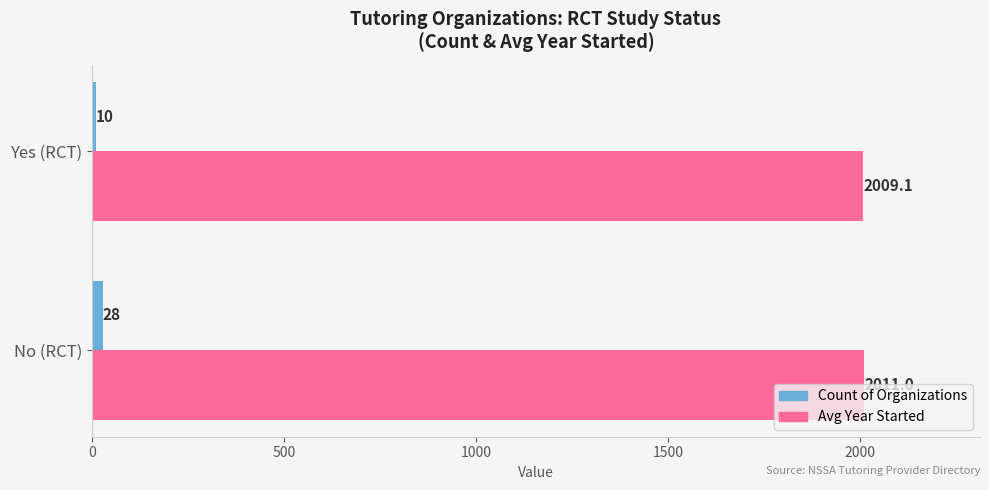

Between No (RCT) and Yes (RCT), which series saw the biggest shift?

Count of Organizations